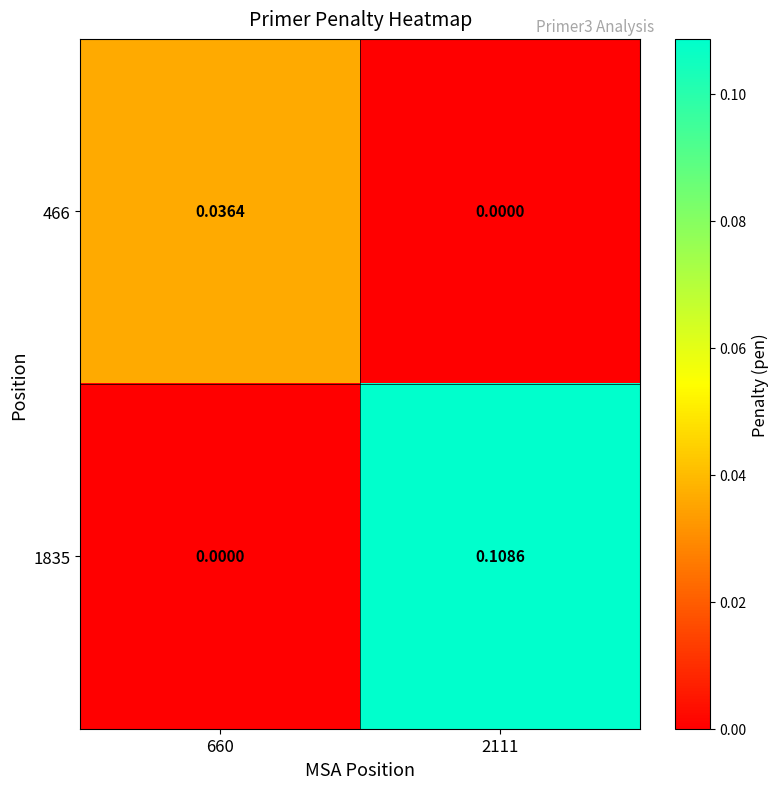

Is the value of 1835 at 2111 greater than the value of 466 at 2111?

Yes